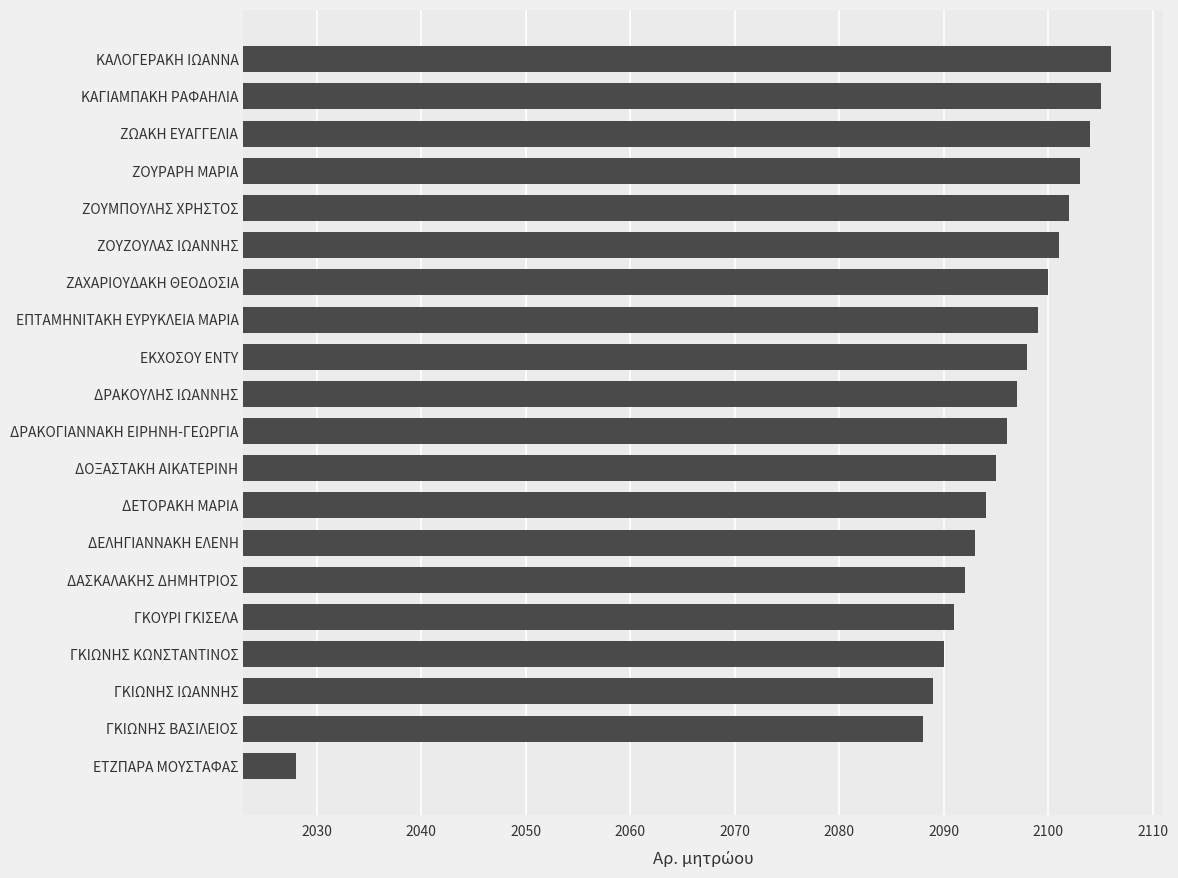

Which label corresponds to the largest value in the chart?

ΚΑΛΟΓΕΡΑΚΗ ΙΩΑΝΝΑ